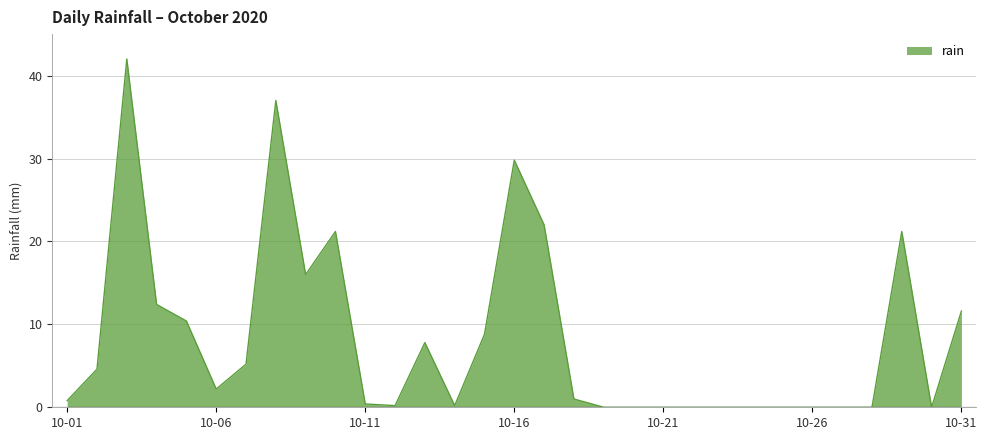

What is the greatest value displayed?

42.0